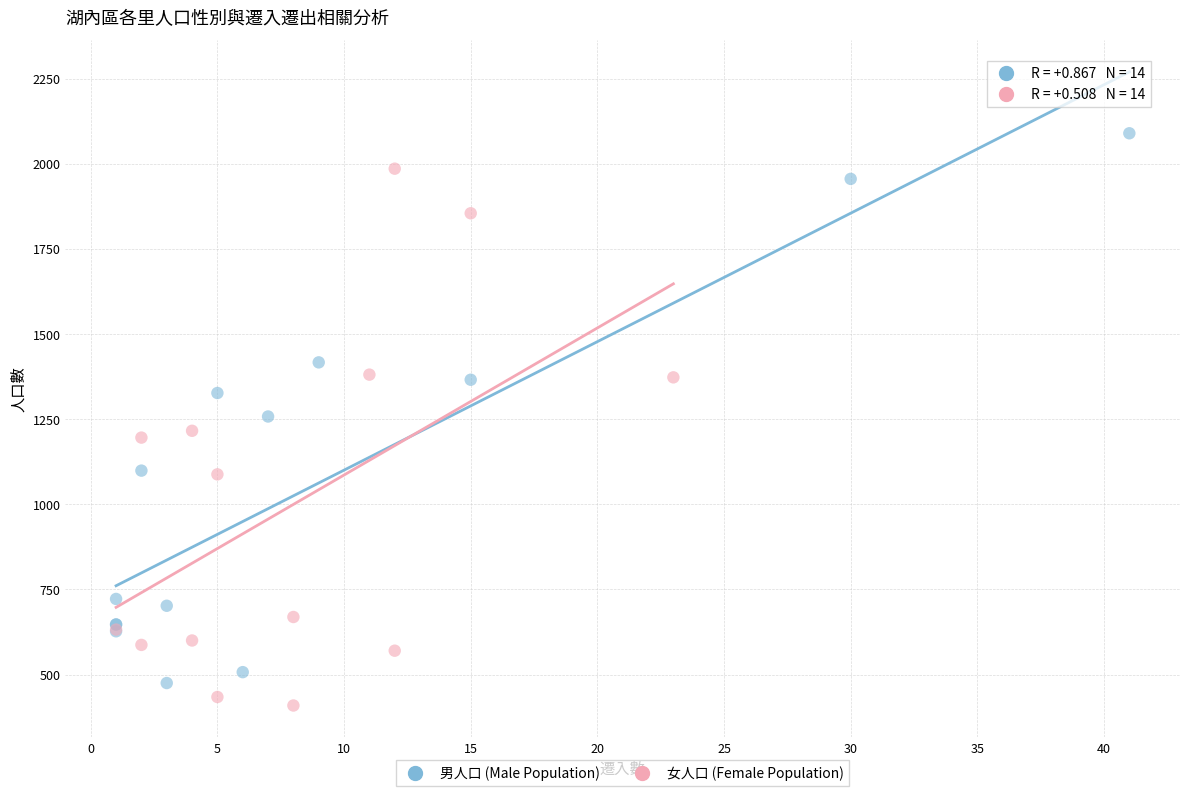

Which series has the largest Y range (max minus min)?

男人口 (Male Population)